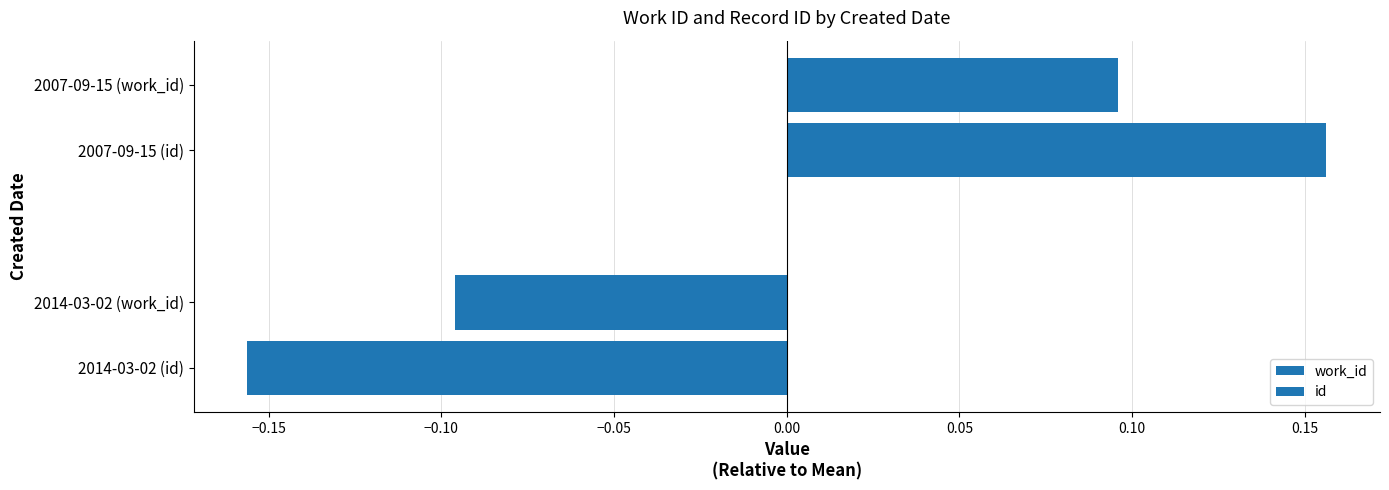

What is the value of the work_id bar at the 1st from the left?

-0.1